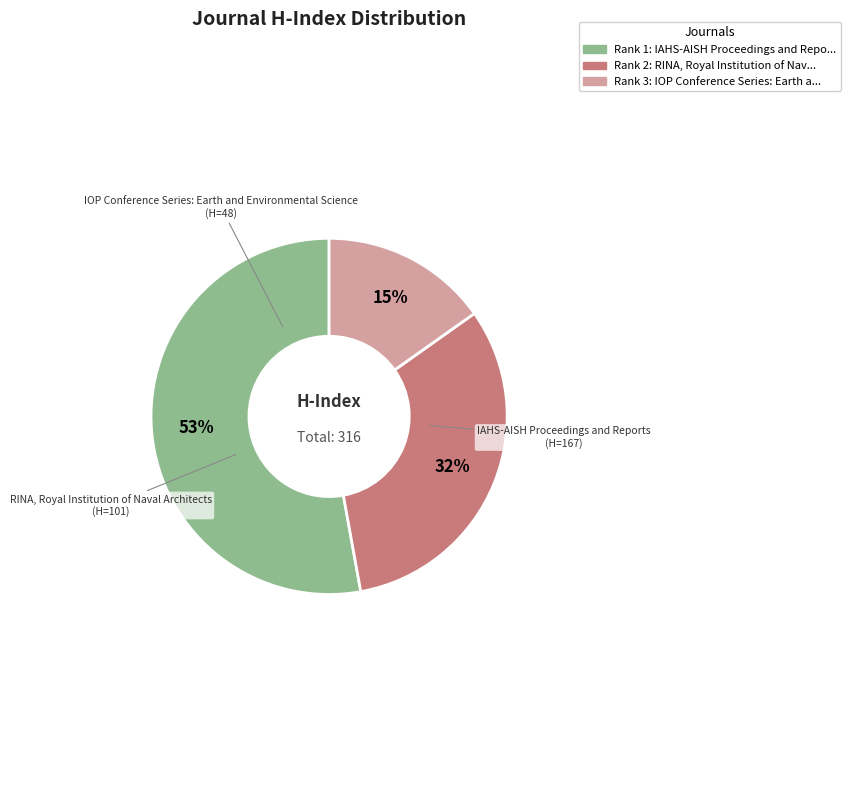

Is there a majority slice in this chart?

Yes